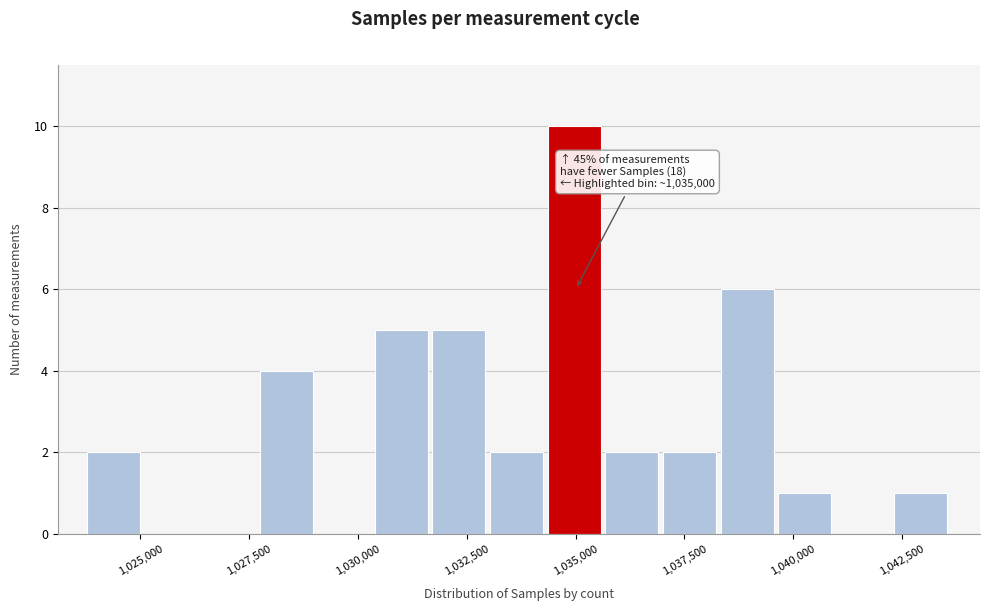

Read against the x-axis, roughly where is the centre of the tallest bar?

1035000